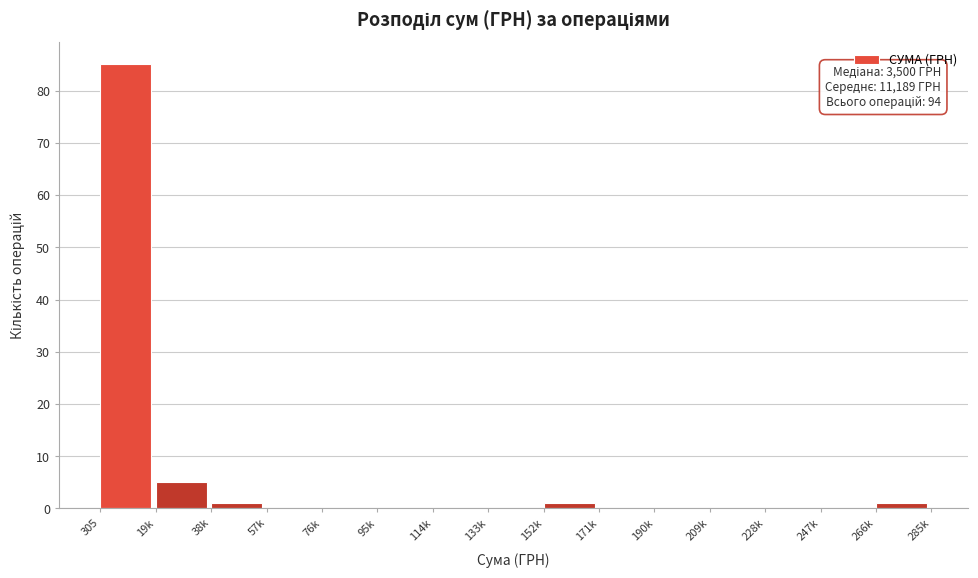

Reading left to right, extract all data points from this chart.

305=85	19k=5	38k=1	57k=0	76k=0	95k=0	114k=0	133k=0	152k=1	171k=0	190k=0	209k=0	228k=0	247k=0	266k=1